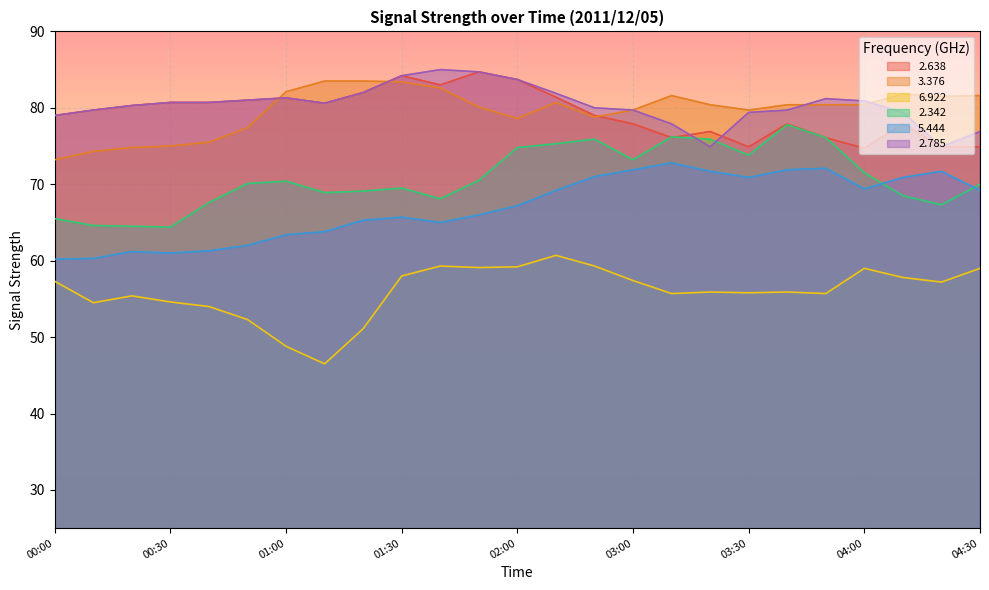

What is the difference between the highest and lowest values at 00:10?

25.2